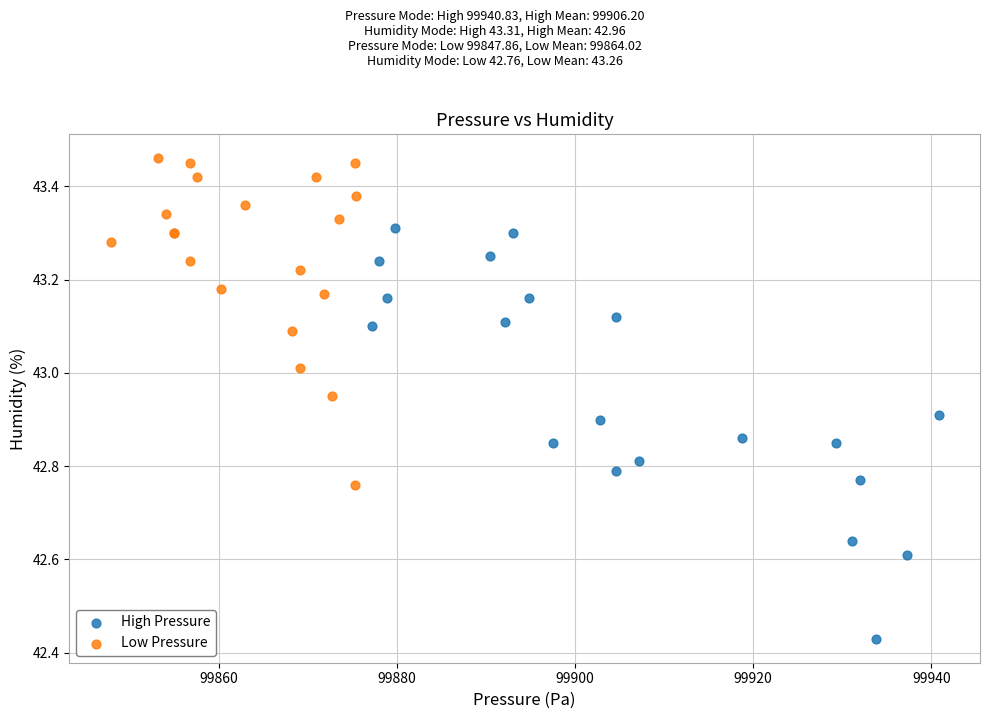

Which series has the widest spread of Y values?

High Pressure